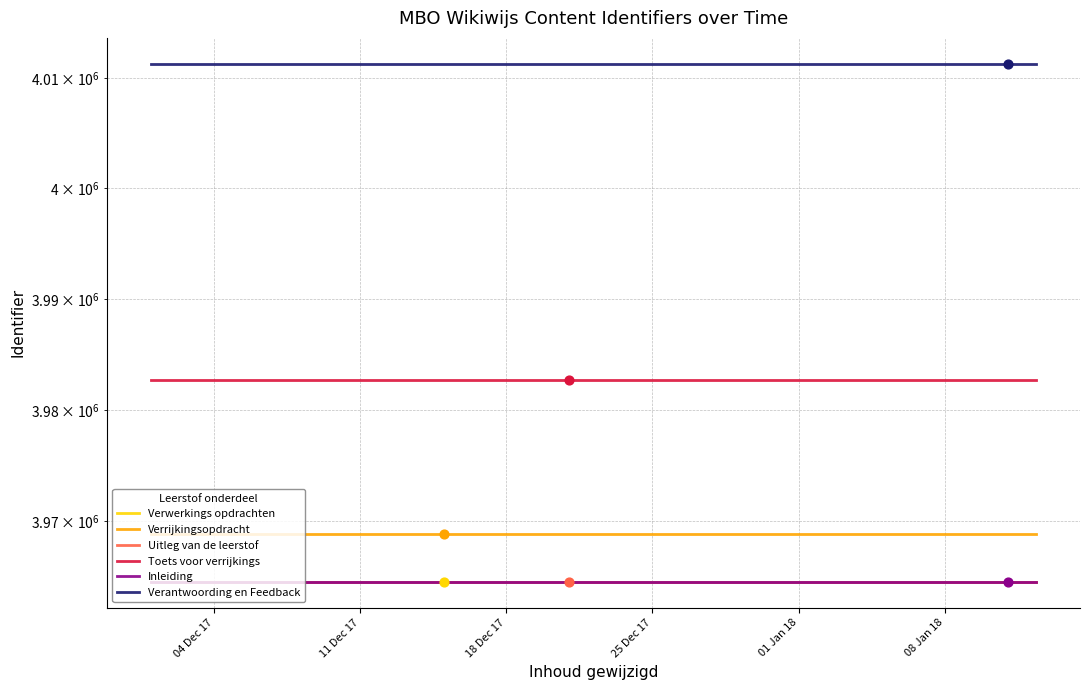

At which category is the sum across all series the highest?

04 Dec 17